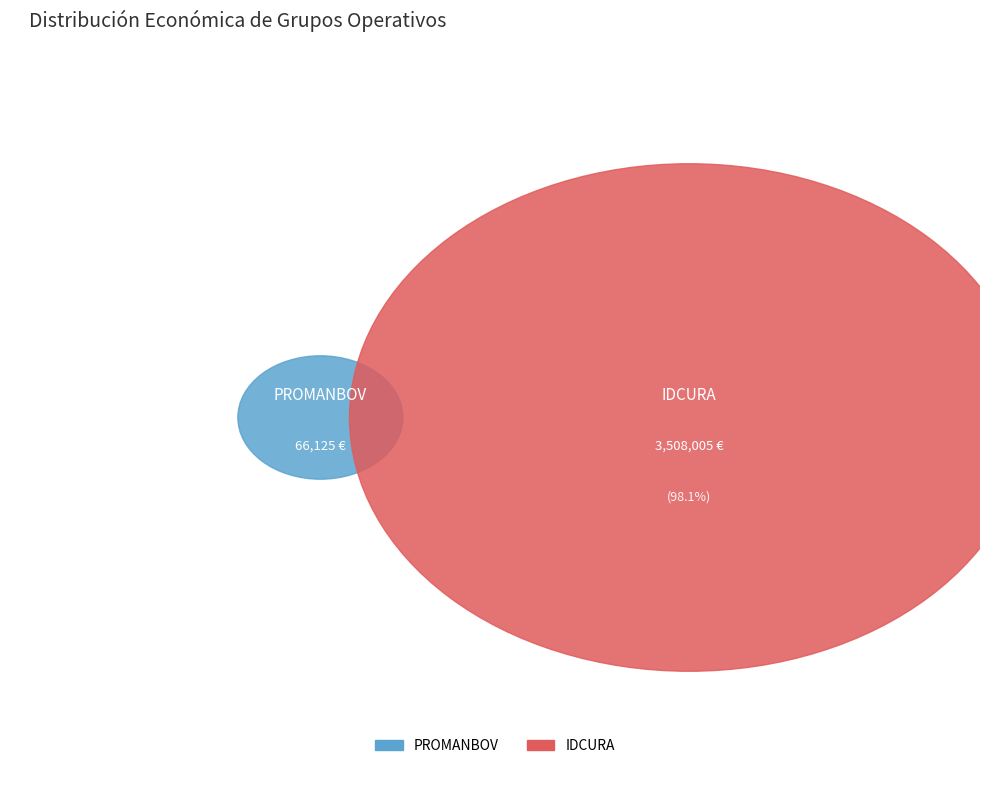

Is there a majority slice in this chart?

Yes